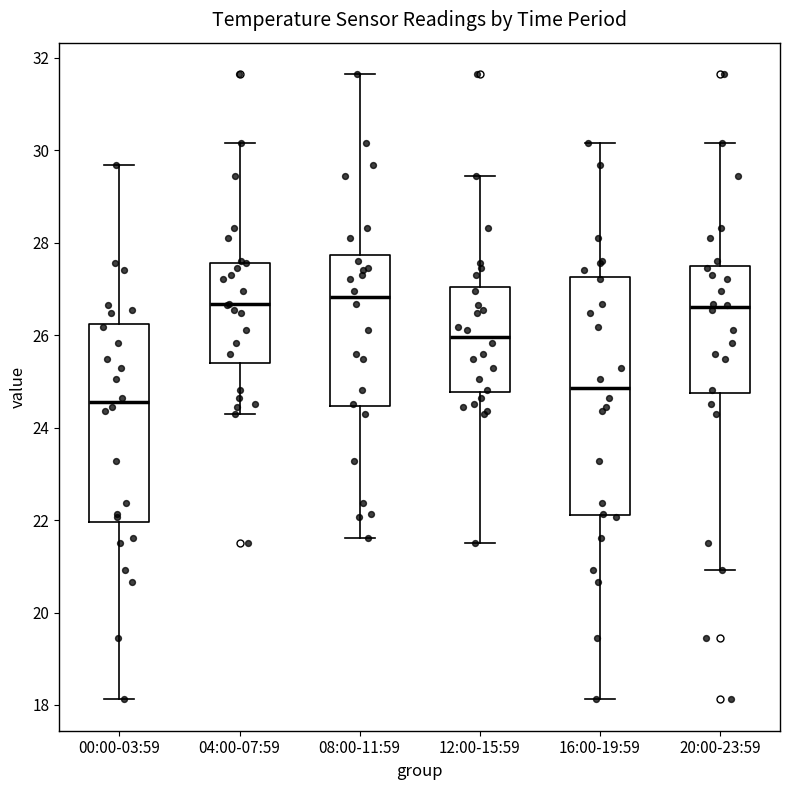

Reading left to right, transcribe this box plot: for each box, give where its median line is, the range the box spans, and where its two whiskers end, as read against the y-axis. The values are not printed on the chart, so give them approximately, as read against the axis.

00:00-03:59: median 24.6, box 22.0 to 26.2, whiskers 18.2 to 29.6
04:00-07:59: median 26.6, box 25.4 to 27.6, whiskers 24.4 to 30.2
08:00-11:59: median 26.8, box 24.4 to 27.8, whiskers 21.6 to 31.6
12:00-15:59: median 26.0, box 24.8 to 27.0, whiskers 21.6 to 29.4
16:00-19:59: median 24.8, box 22.2 to 27.2, whiskers 18.2 to 30.2
20:00-23:59: median 26.6, box 24.8 to 27.4, whiskers 21.0 to 30.2